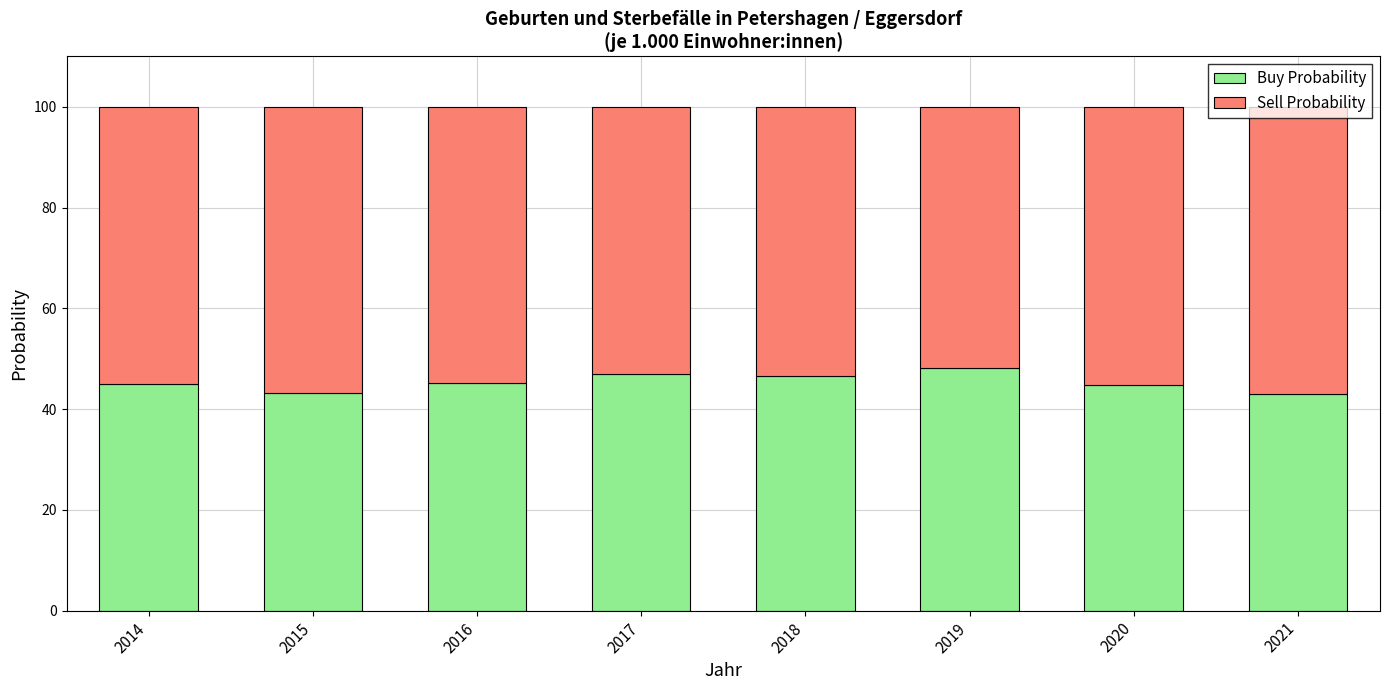

What is the highest value of the Buy Probability series?

48.1